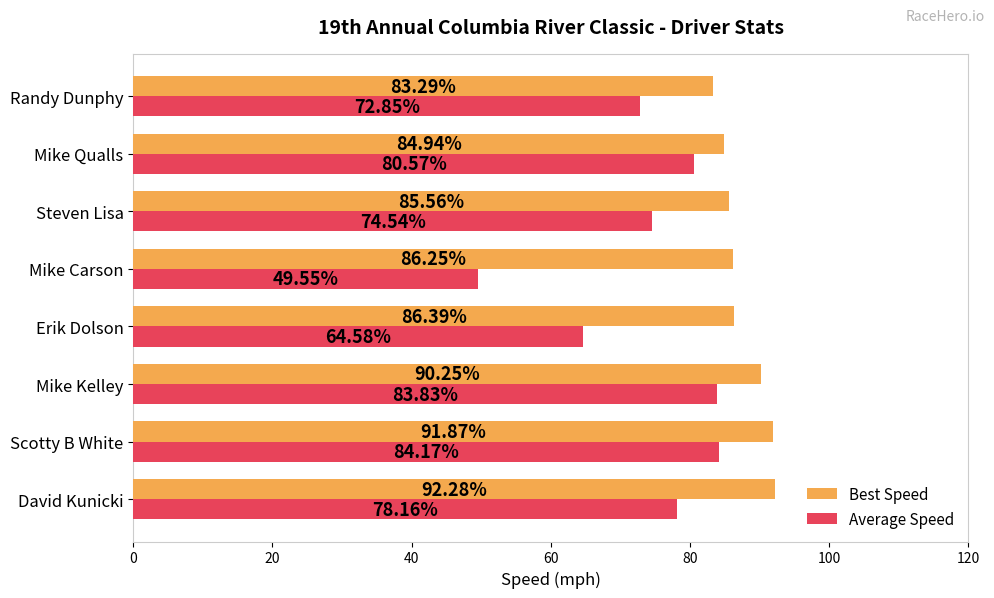

At which category is the sum across all series the highest?

Scotty B White